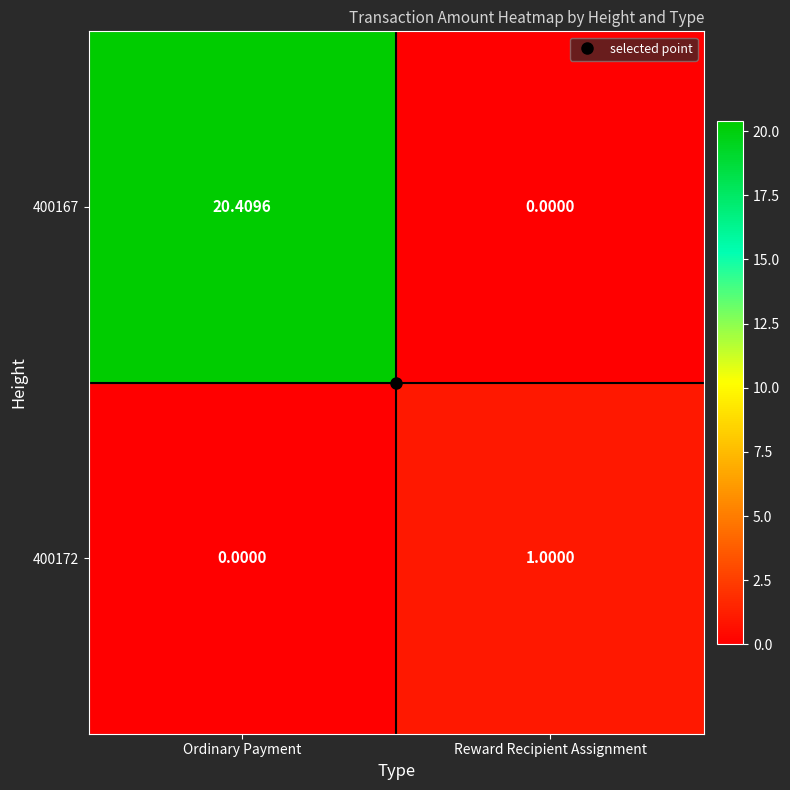

At which category is the sum across all series the highest?

Ordinary Payment